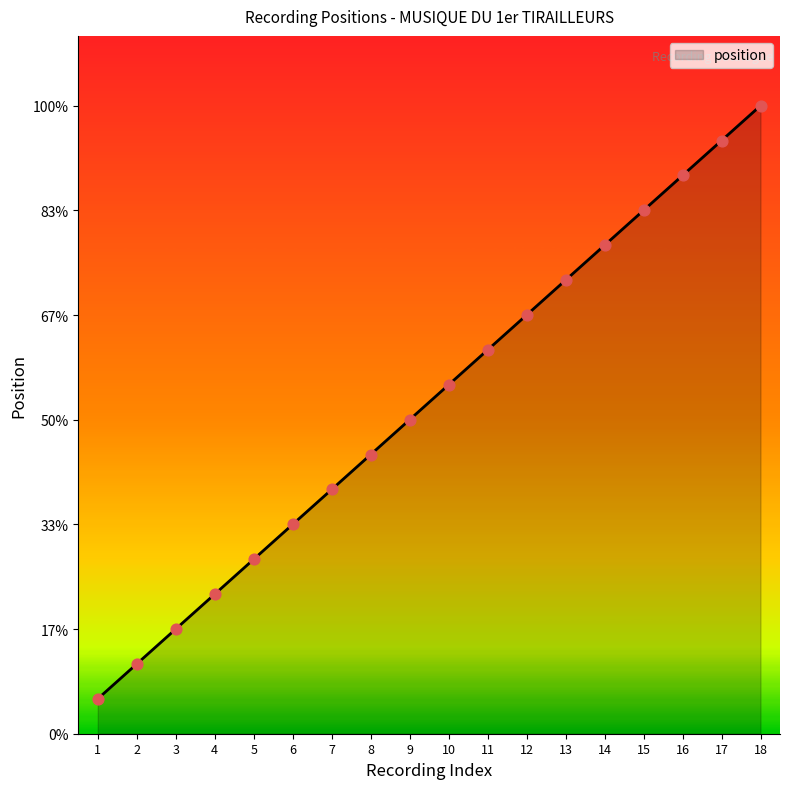

Approximately how many times larger is the value at 3 compared to 15?

0.2